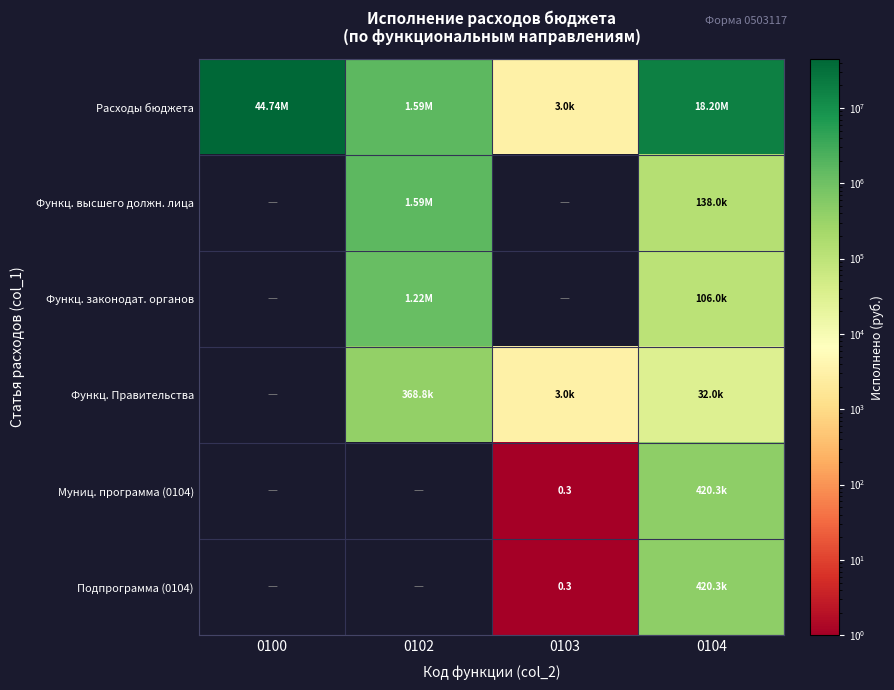

What is the approximate value of Функц. законодат. органов at 0102?

1221052.4